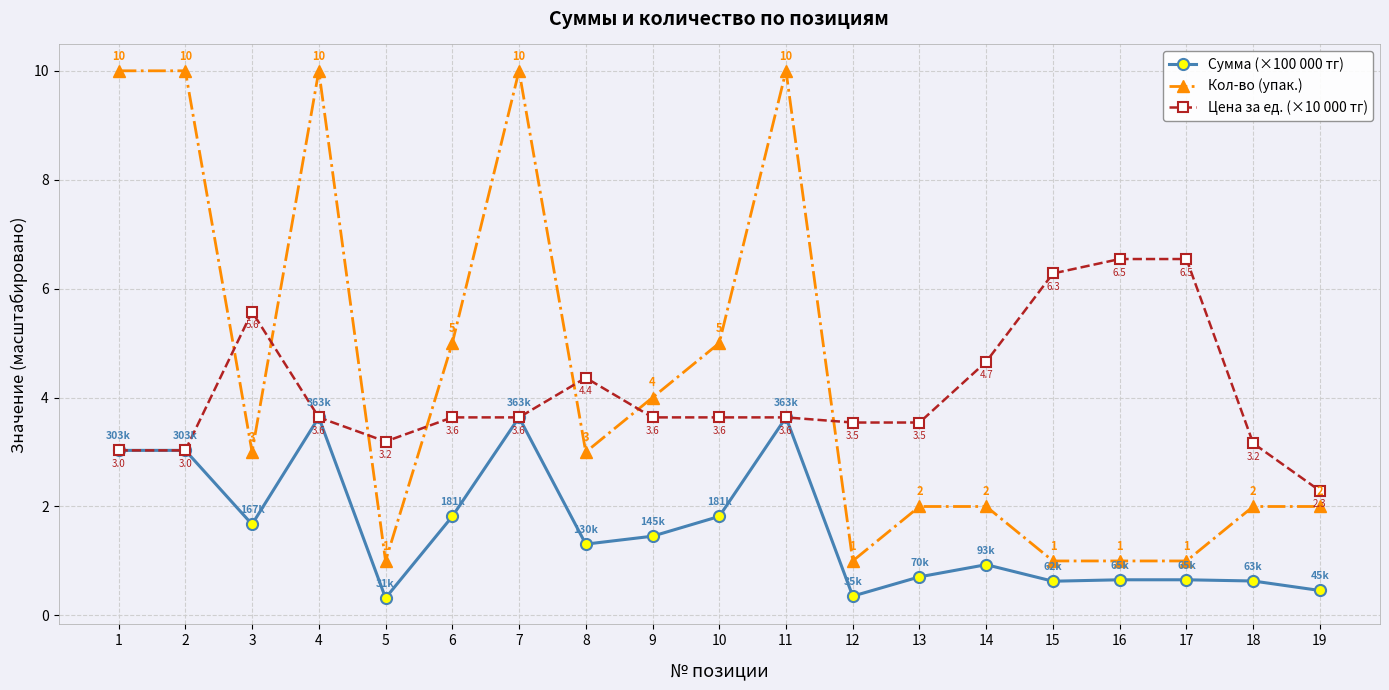

The value of Сумма (×100 000 тг) at 11 is 3.6. True or false?

True